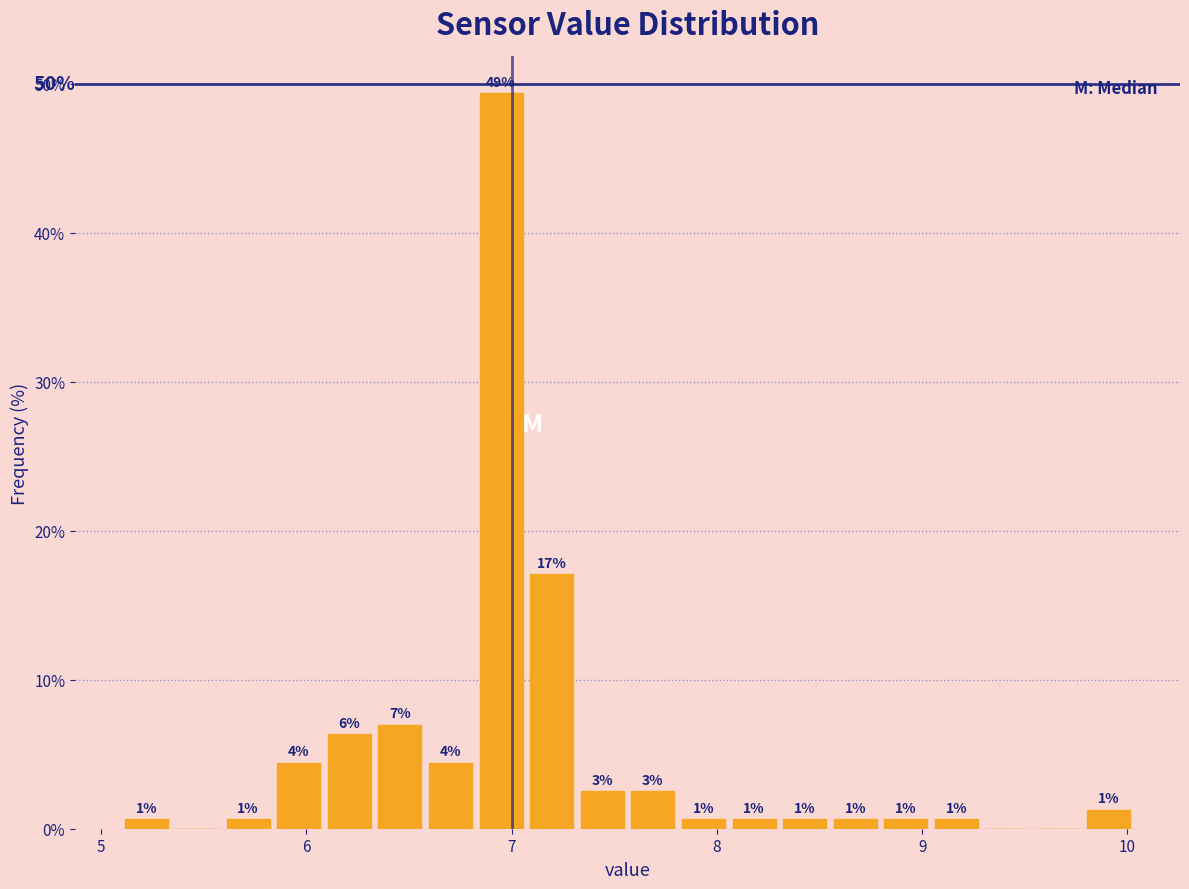

Read against the x-axis, roughly where is the centre of the tallest bar?

6.9